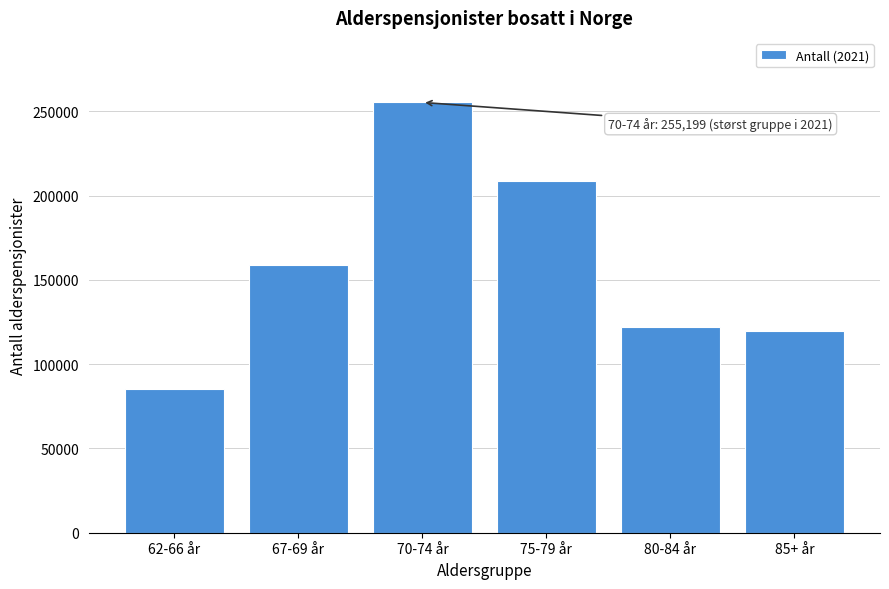

Reading right to left, extract all data points from this chart.

85+ år=119353	80-84 år=122082	75-79 år=208396	70-74 år=255199	67-69 år=158889	62-66 år=85399